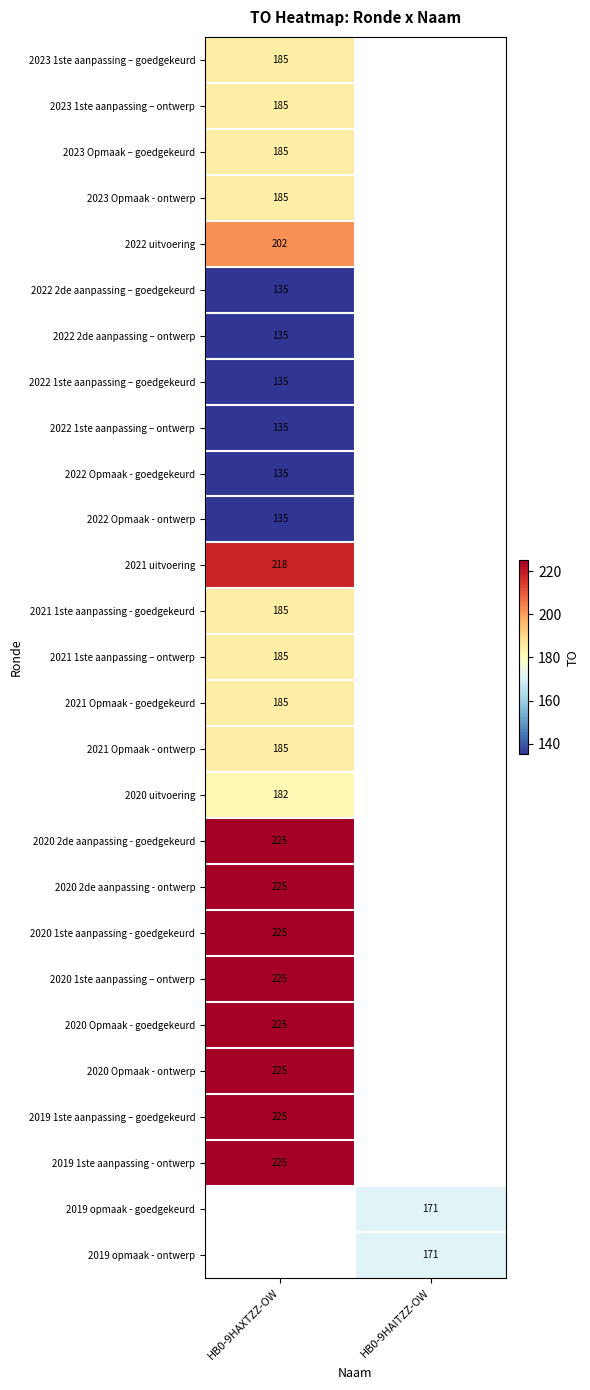

The 2020 2de aanpassing - goedgekeurd series shows 67 at HB0-9HAXTZZ-OW. True or false?

False